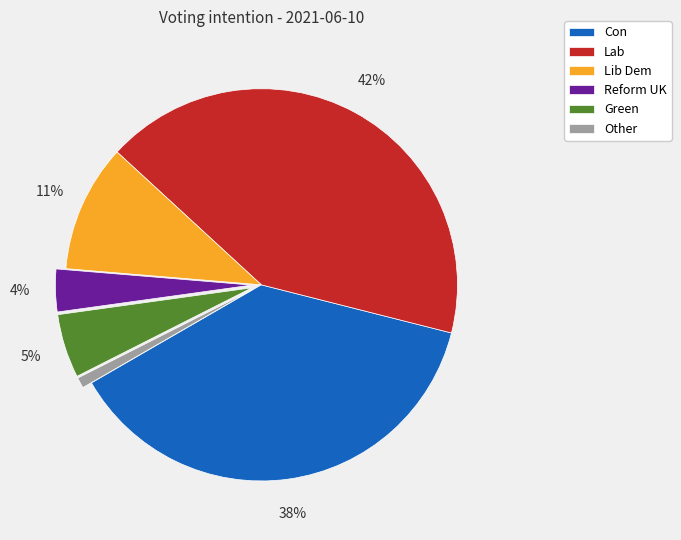

Do Other and Reform UK together represent more than half of the pie?

No